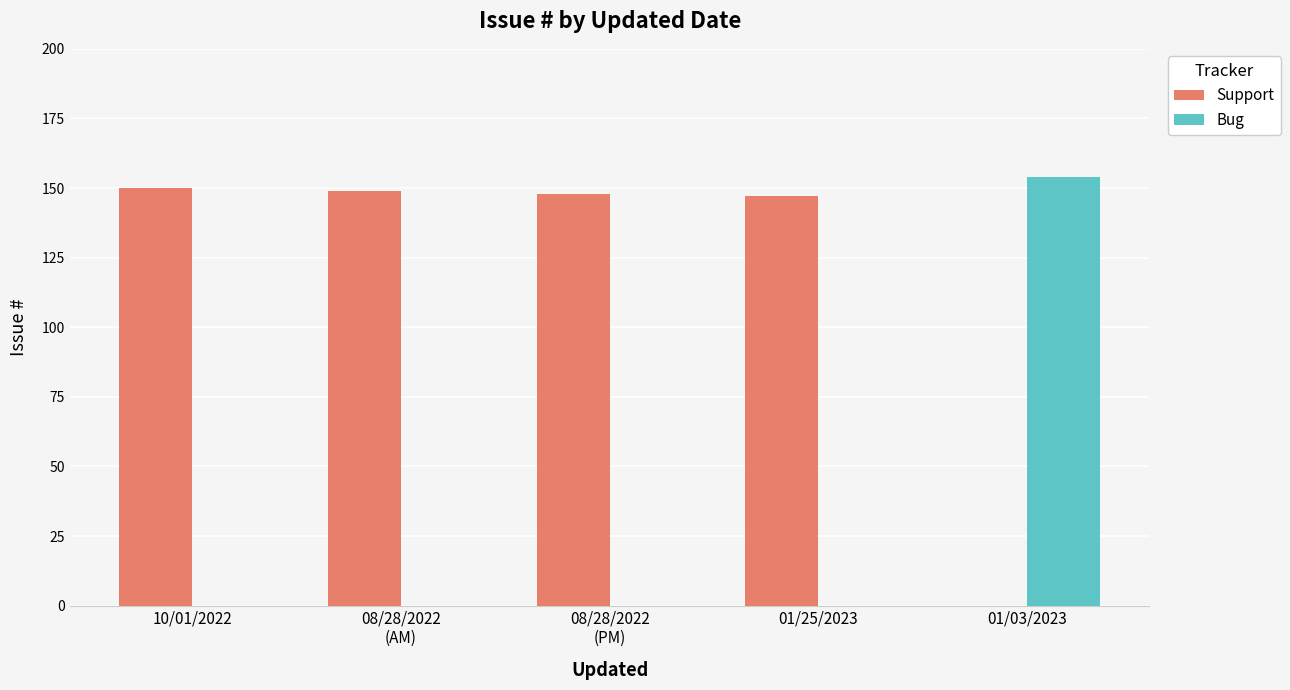

What is the sum of all Bug values?

154